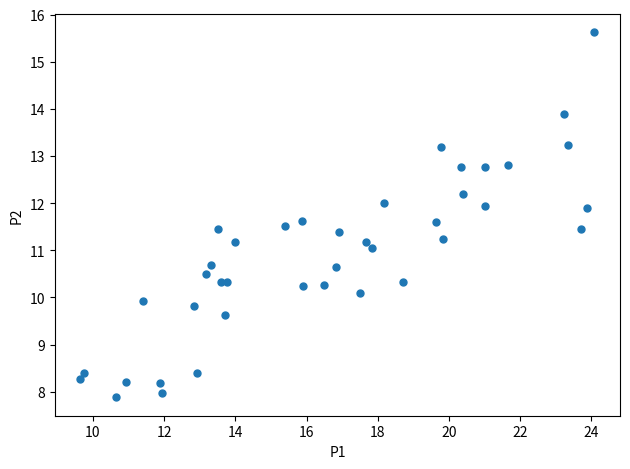

What is the range of X values (max minus min)?

14.4